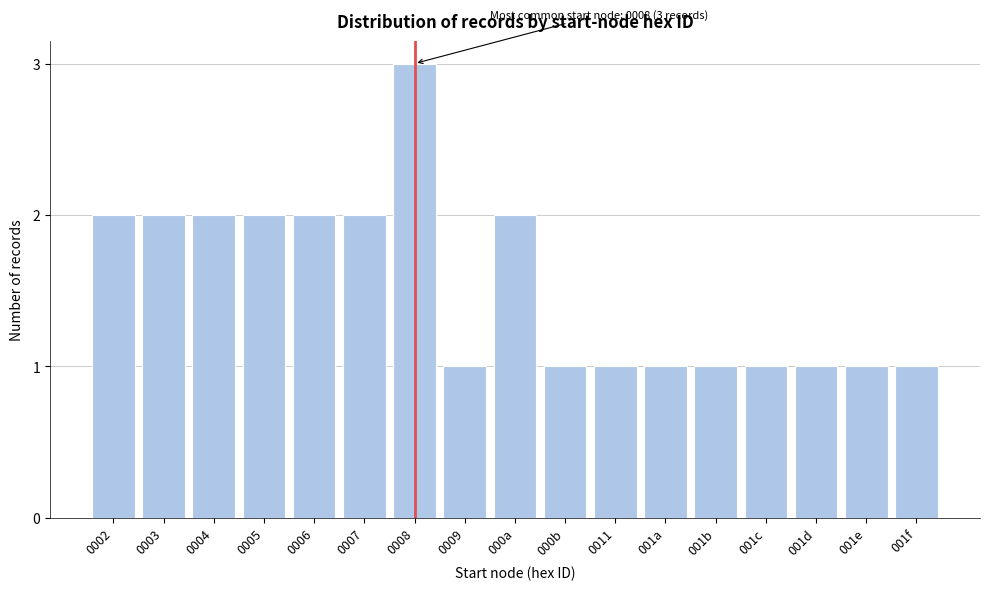

Reading left to right, extract all data points from this chart.

0002=2	0003=2	0004=2	0005=2	0006=2	0007=2	0008=3	0009=1	000a=2	000b=1	0011=1	001a=1	001b=1	001c=1	001d=1	001e=1	001f=1